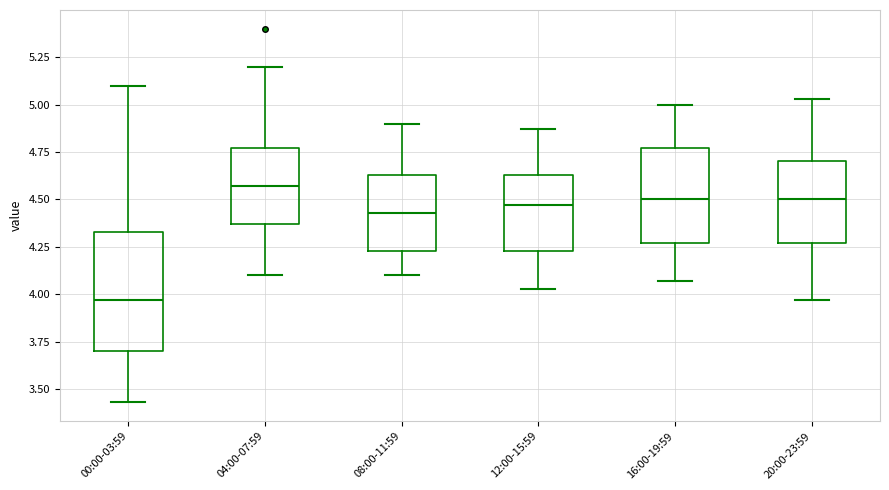

Where is the lower edge of the box for 12:00-15:59 on the y-axis? The values are not printed on the chart, so give them approximately, as read against the axis.

4.25